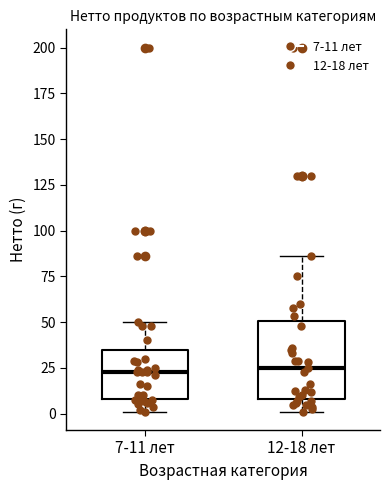

Which box is the tallest, from its lower edge to its upper edge?

12-18 лет